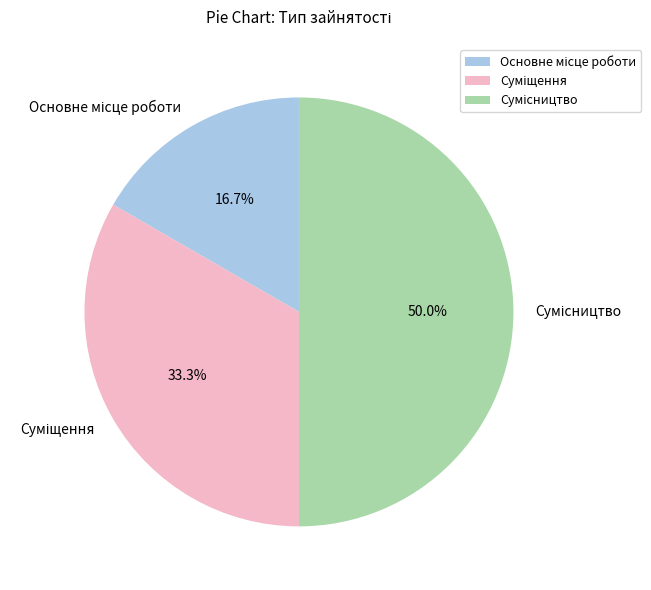

How many segments does this pie chart have?

3